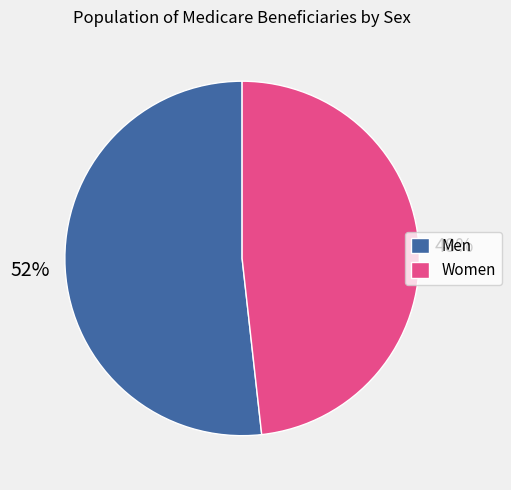

Is the sum of Women and Men greater than half?

Yes